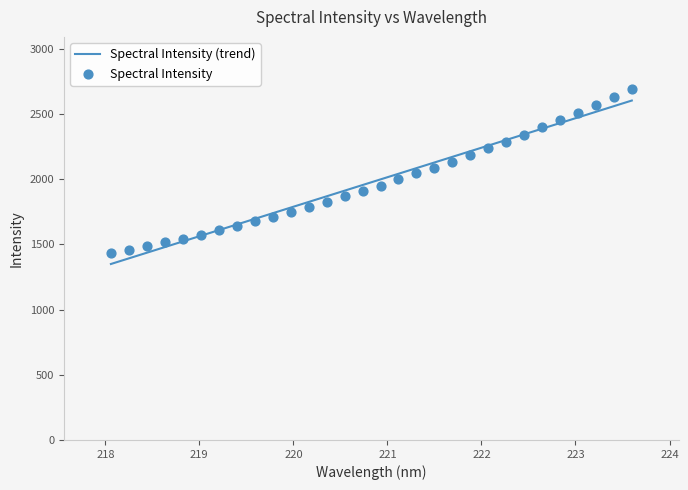

Approximately how many times larger is the value at 223.2172 compared to 218.0596?

1.8